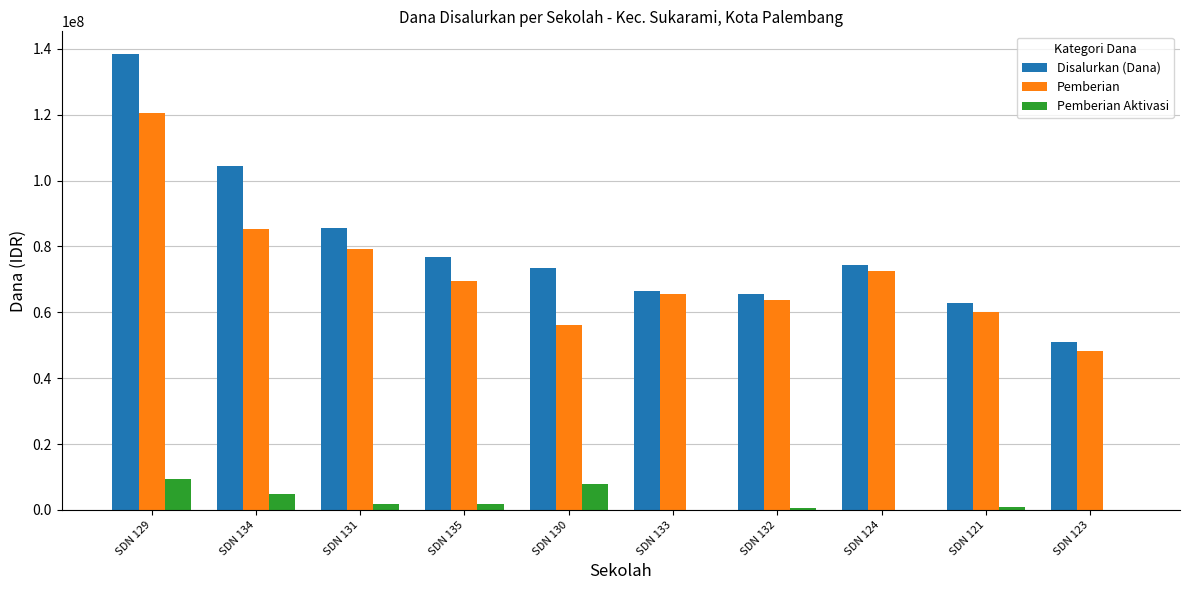

The value of Pemberian at SDN 133 is 111741929. True or false?

False